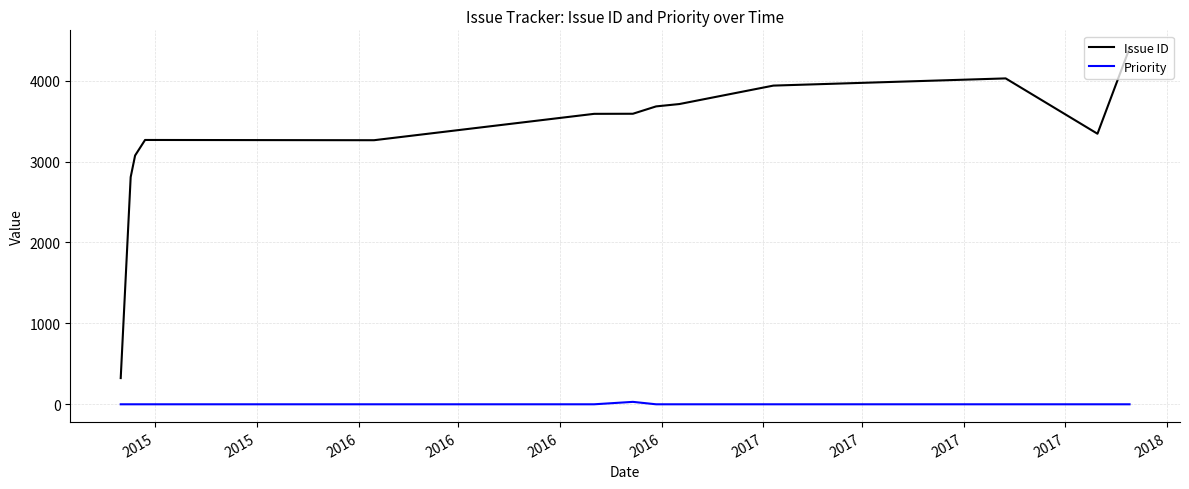

Which series has the largest total across all categories?

Issue ID